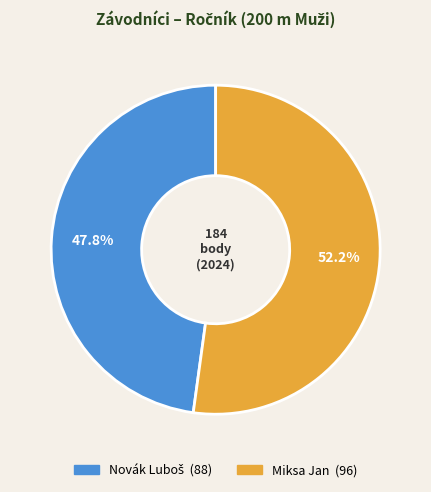

What percentage is the Miksa Jan slice, to the nearest percent?

52%